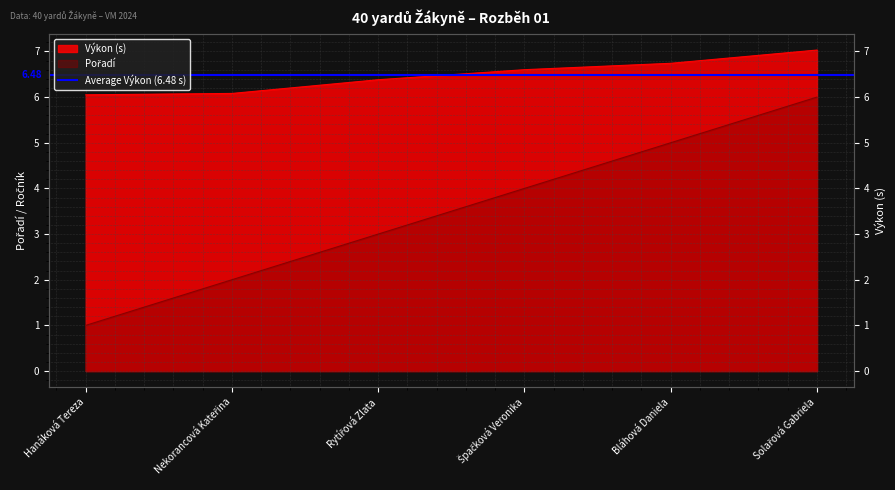

What is the minimum value for Pořadí?

1.0